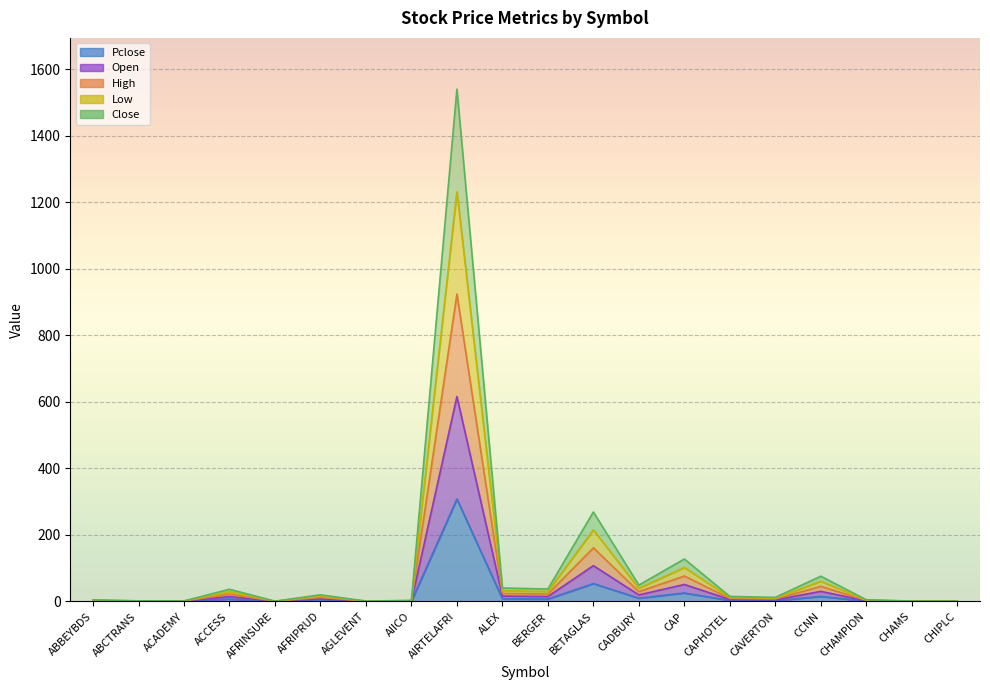

Which series changed the most between AGLEVENT and CAPHOTEL?

Close